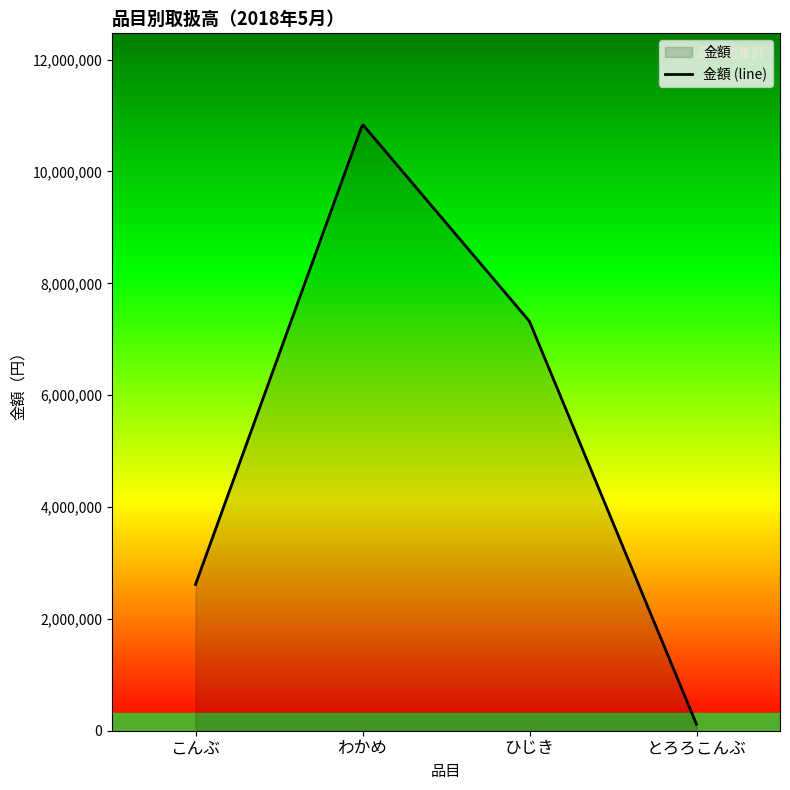

What is the label of the 1st point from the right?

とろろこんぶ